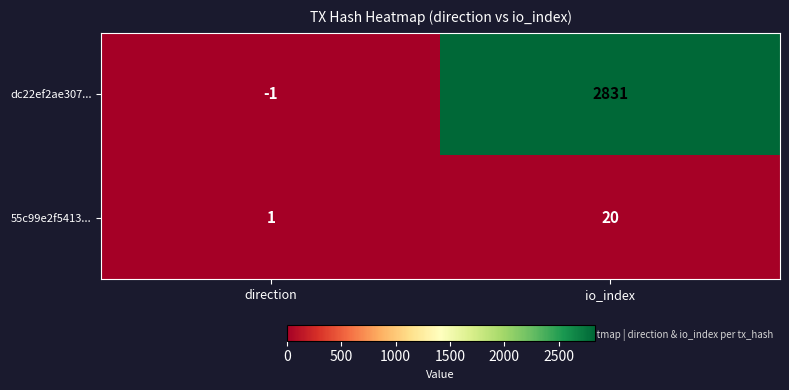

Which label corresponds to the largest value in the chart?

io_index